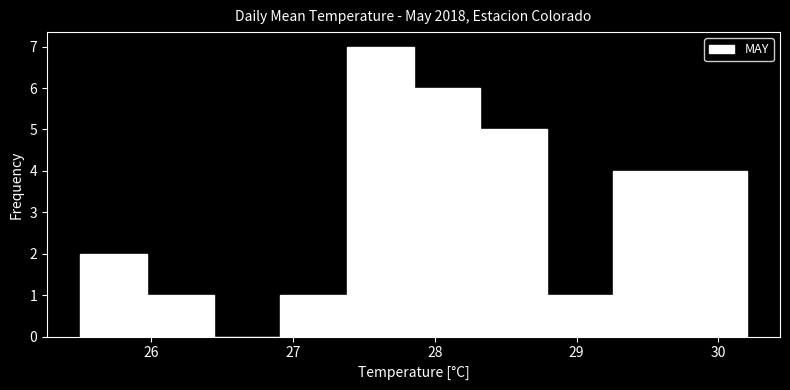

What is the height of the bar covering 27.38 to 27.85 on the x-axis? Neither the bar edges nor the heights are printed on the chart, so give them approximately, as read against the axes.

7